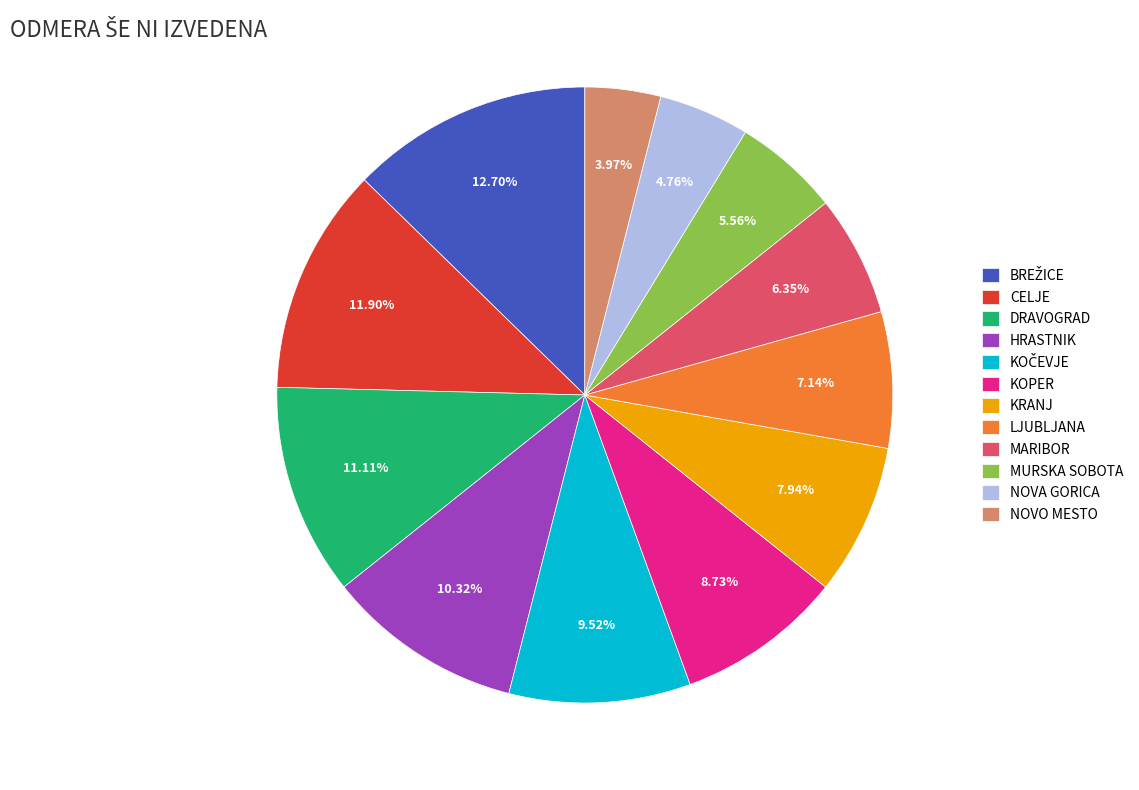

Which has a higher value, LJUBLJANA or HRASTNIK?

HRASTNIK